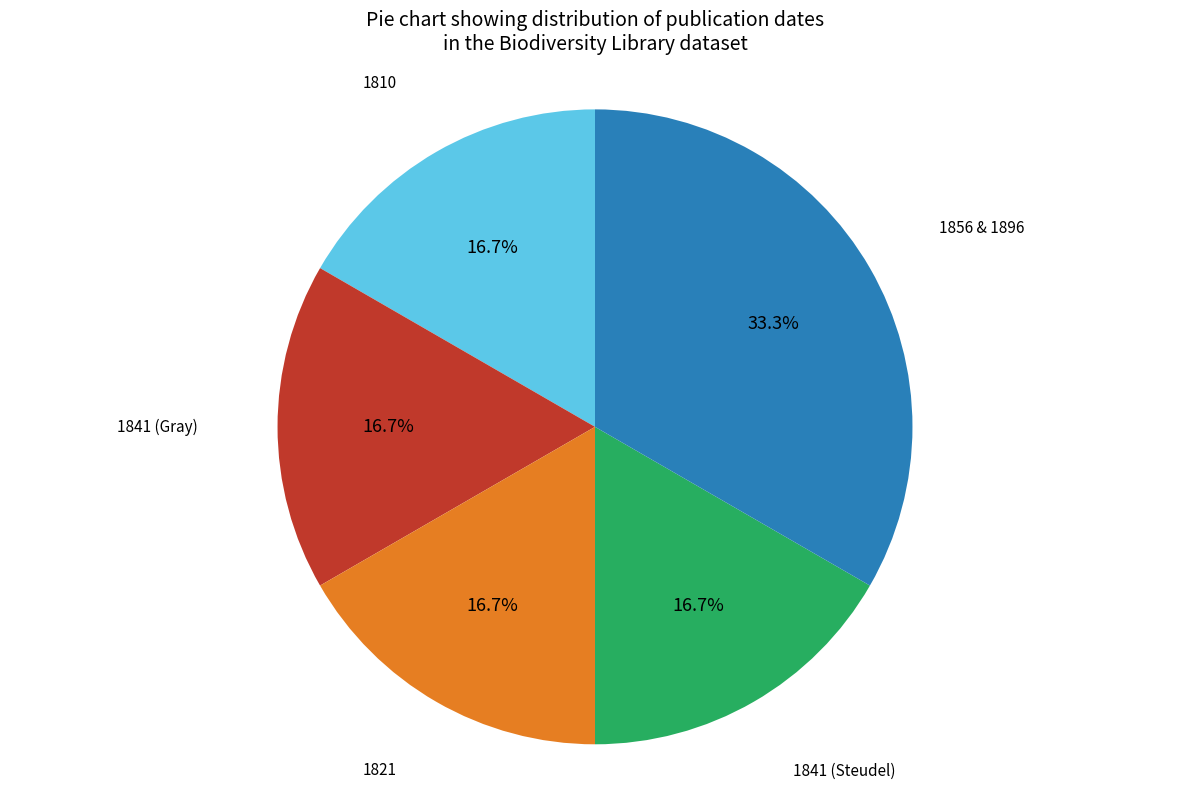

Does any single category account for the majority?

No